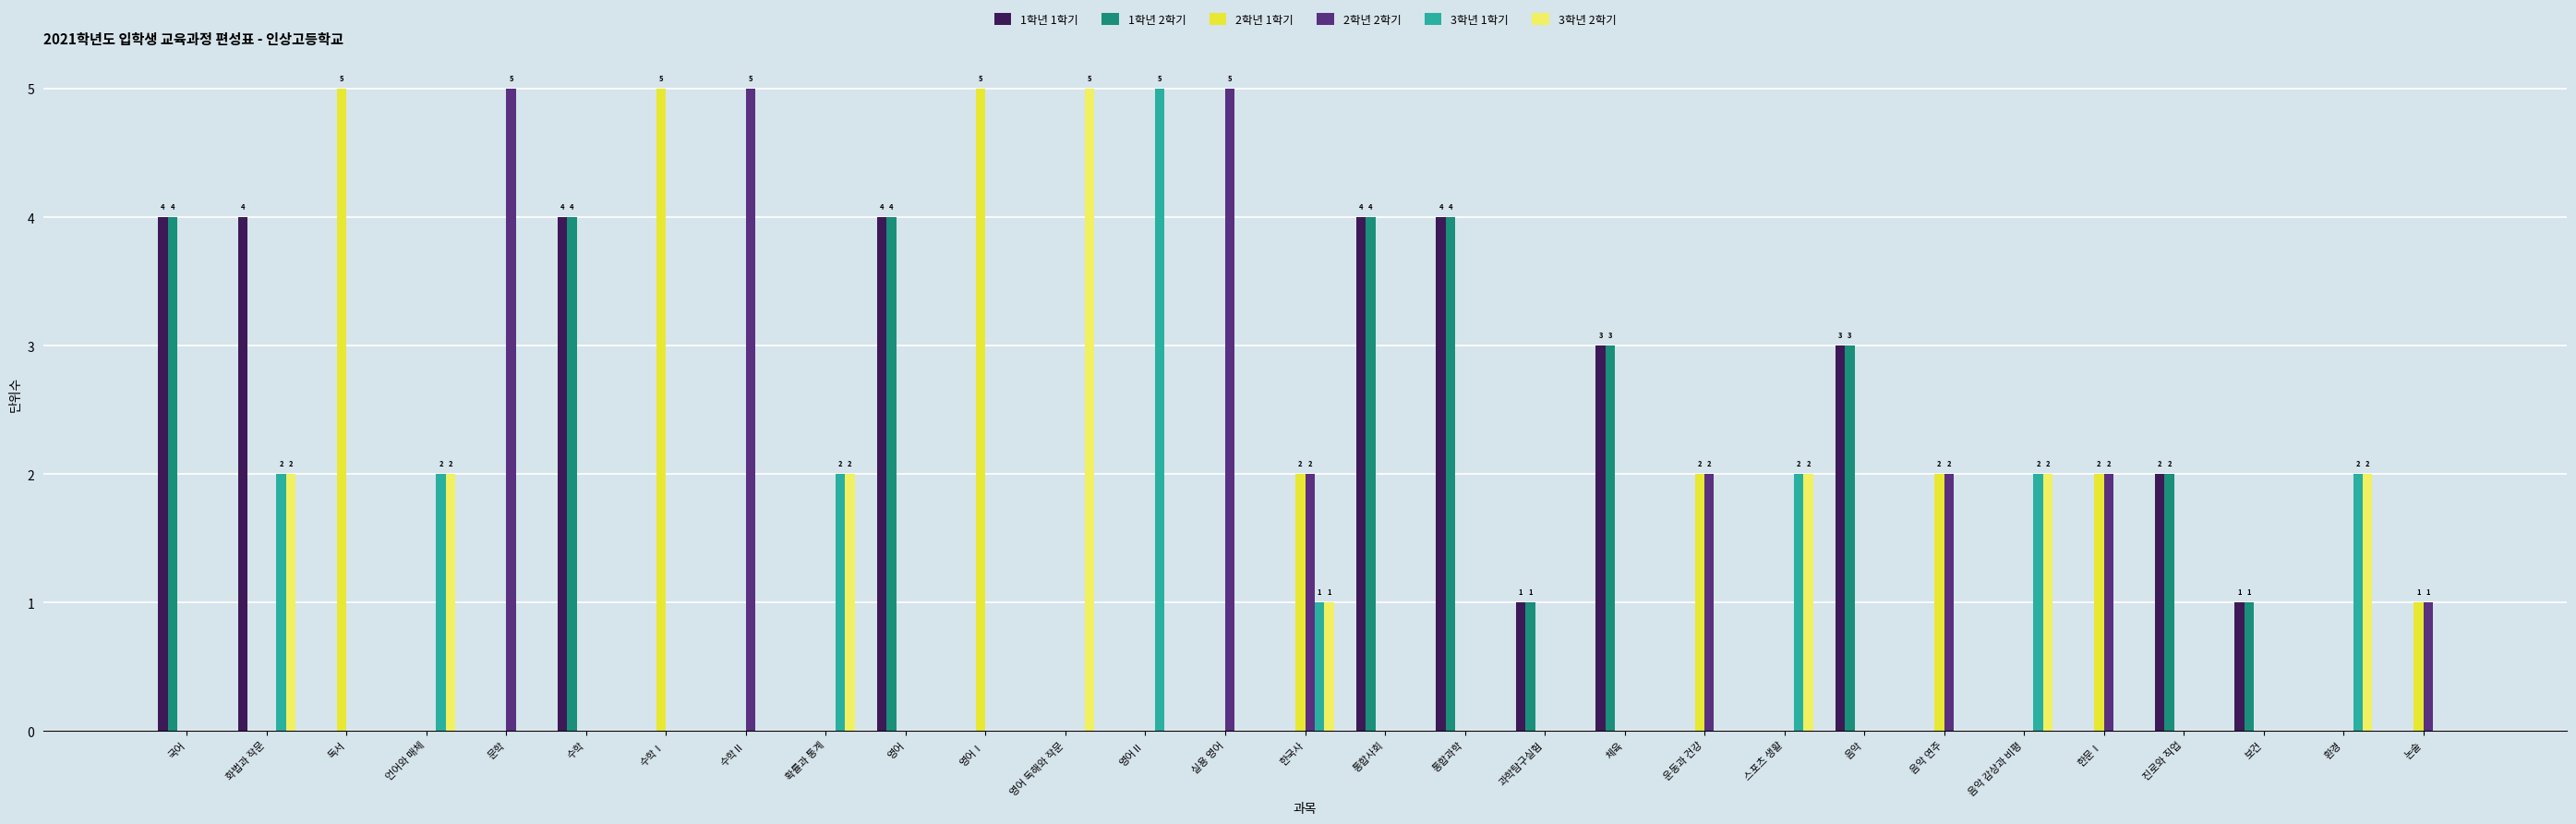

Are the bars horizontal?

No